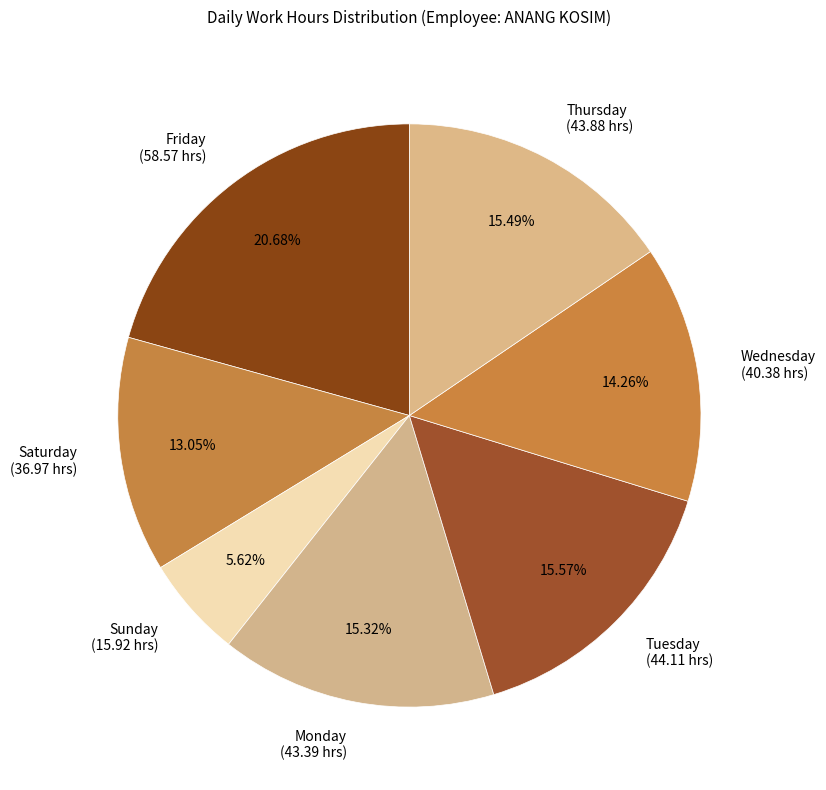

How many slices are in this pie chart?

7